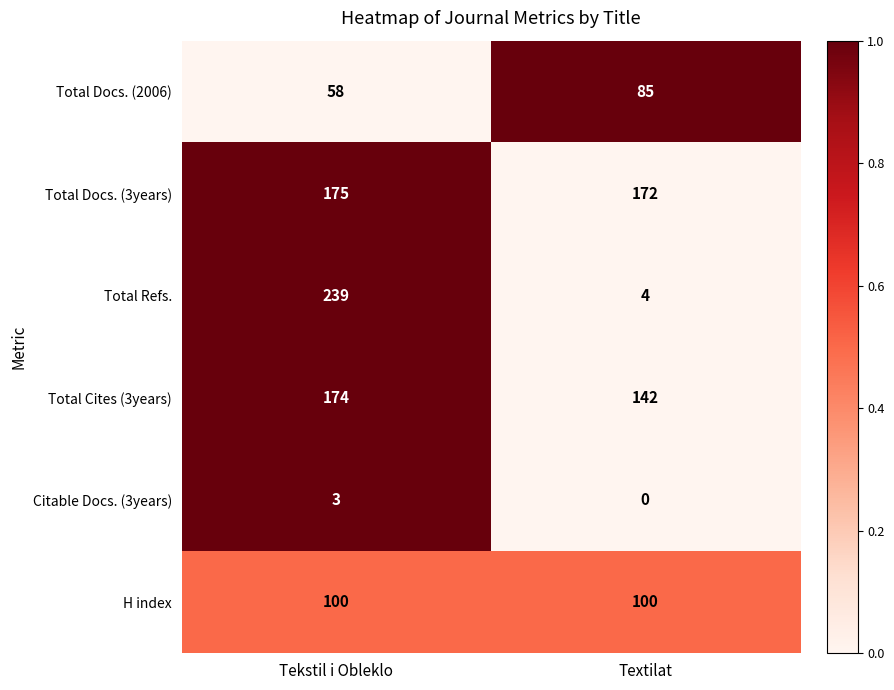

What is the approximate value of H index at Tekstil i Obleklo?

100